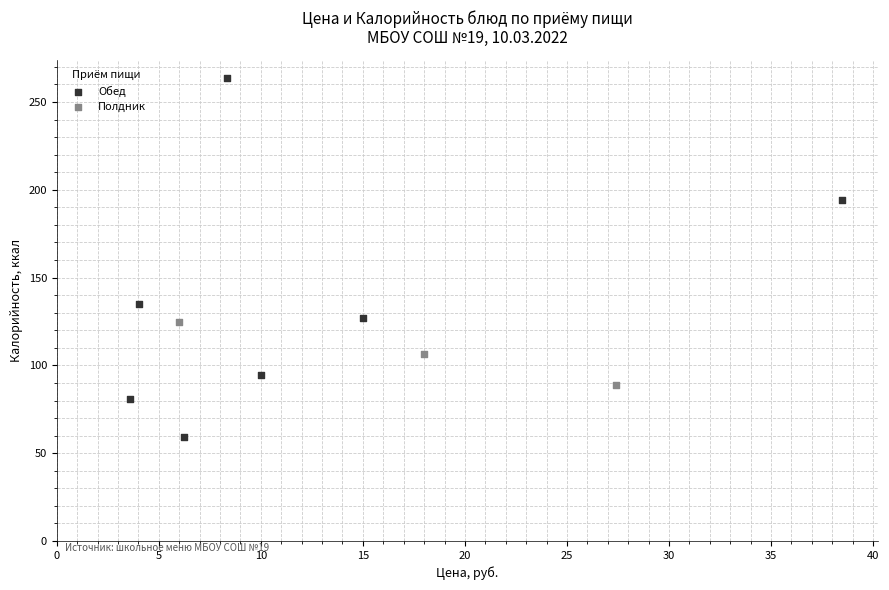

Which series has the largest Y range (max minus min)?

Обед